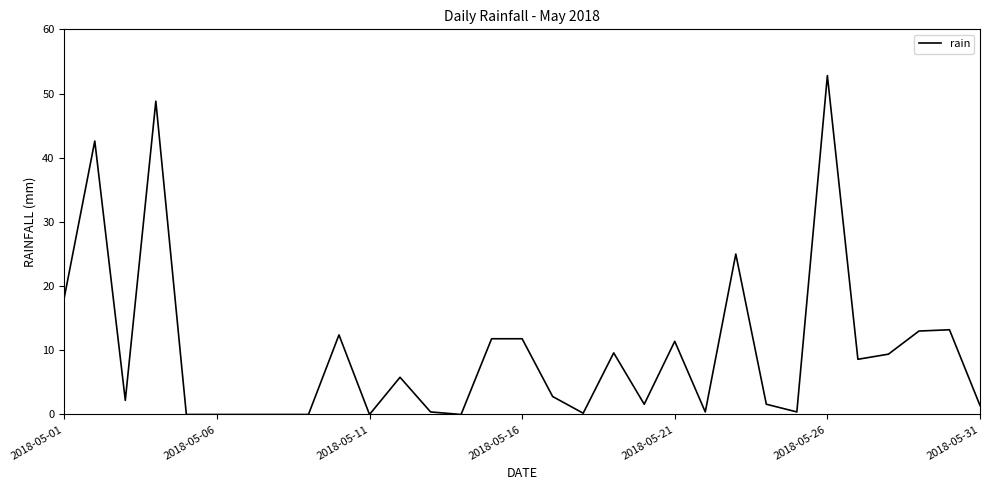

What is the maximum value shown in the chart?

52.8